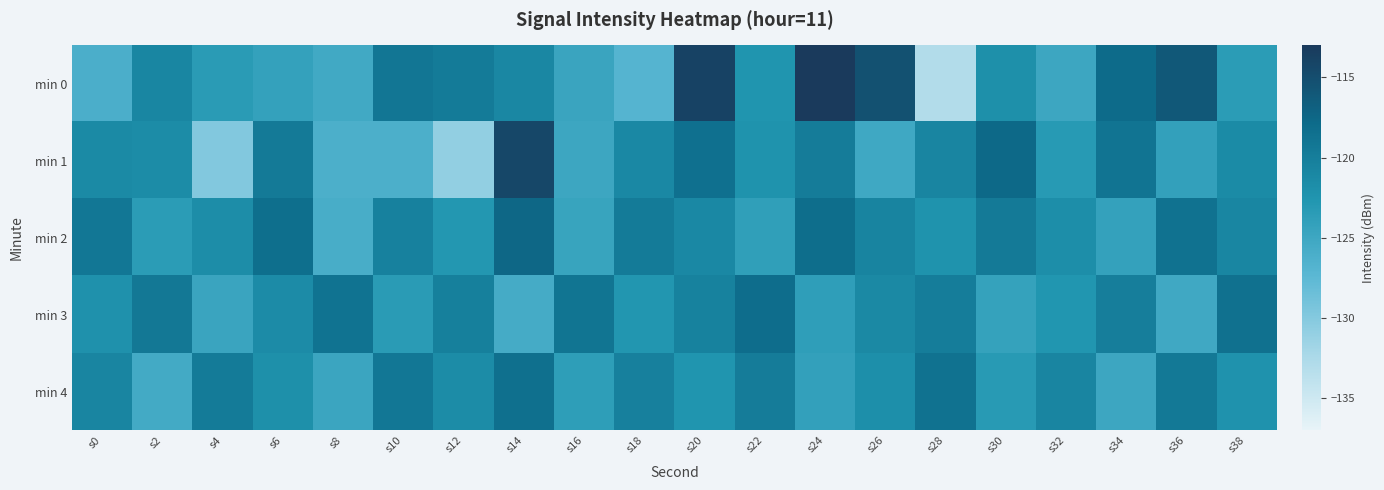

List the series in order of their peak value, highest first.

min 0, min 1, min 2, min 3, min 4